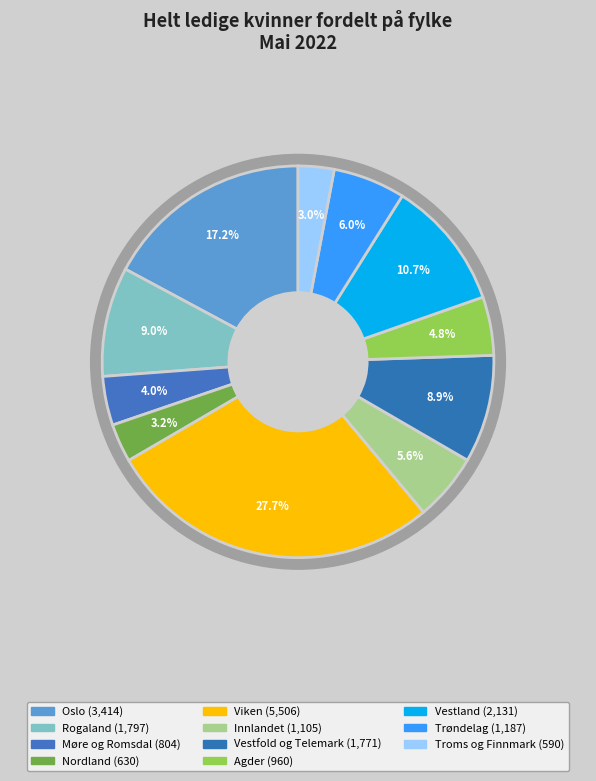

Is Innlandet the majority of the pie?

No